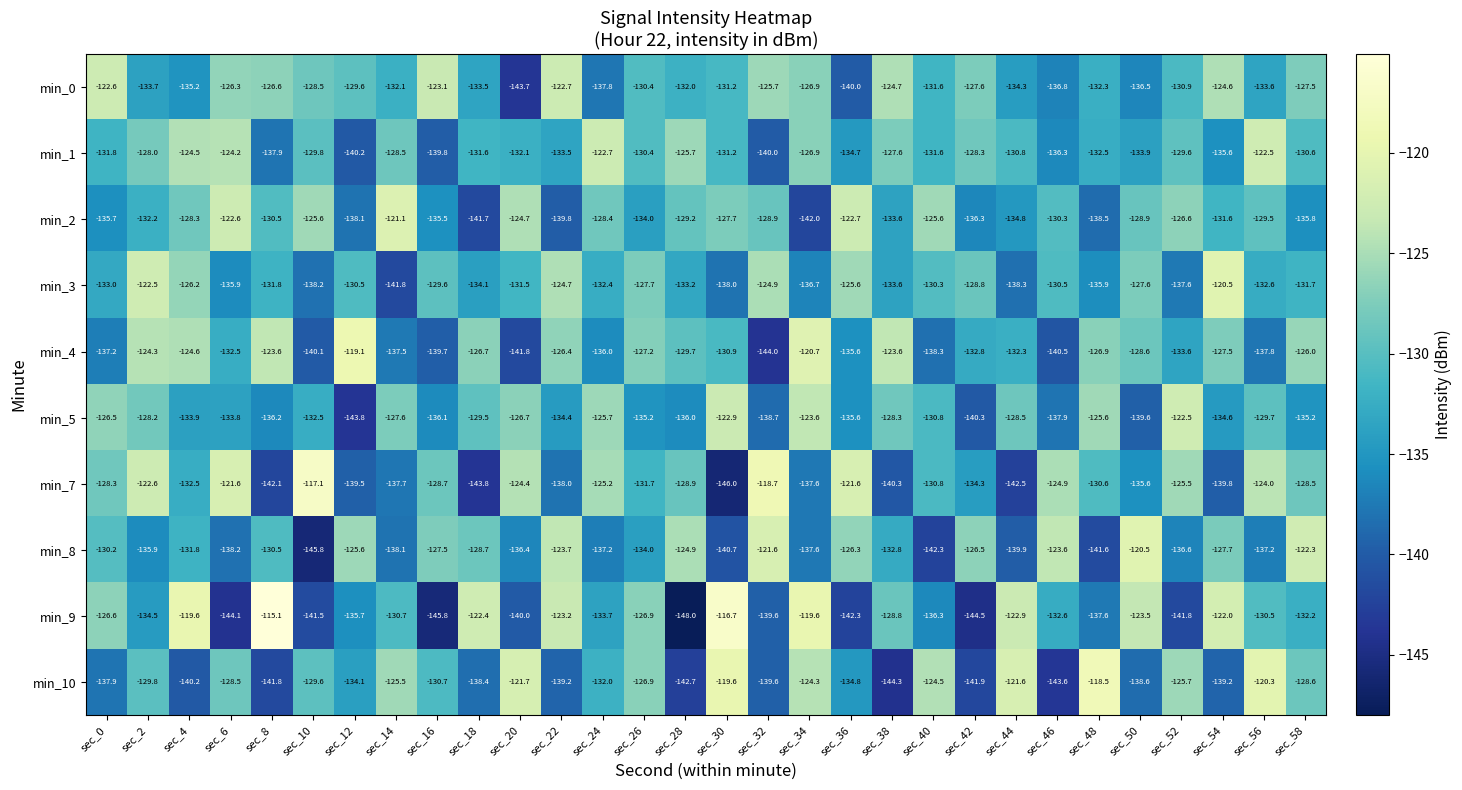

Rank the series at sec_56 from lowest to highest value.

min_4, min_8, min_0, min_3, min_9, min_5, min_2, min_7, min_1, min_10